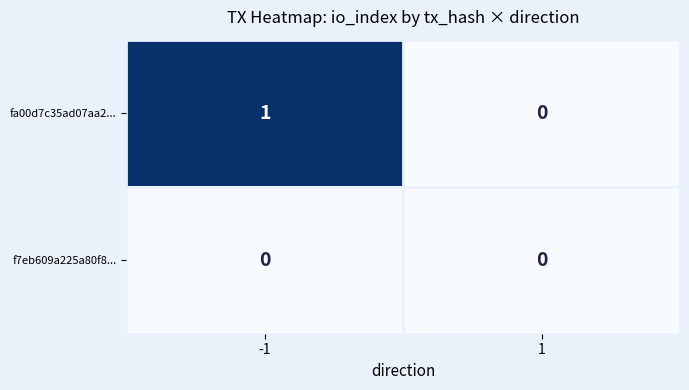

Which series changed the most between -1 and 1?

fa00d7c35ad07aa2...